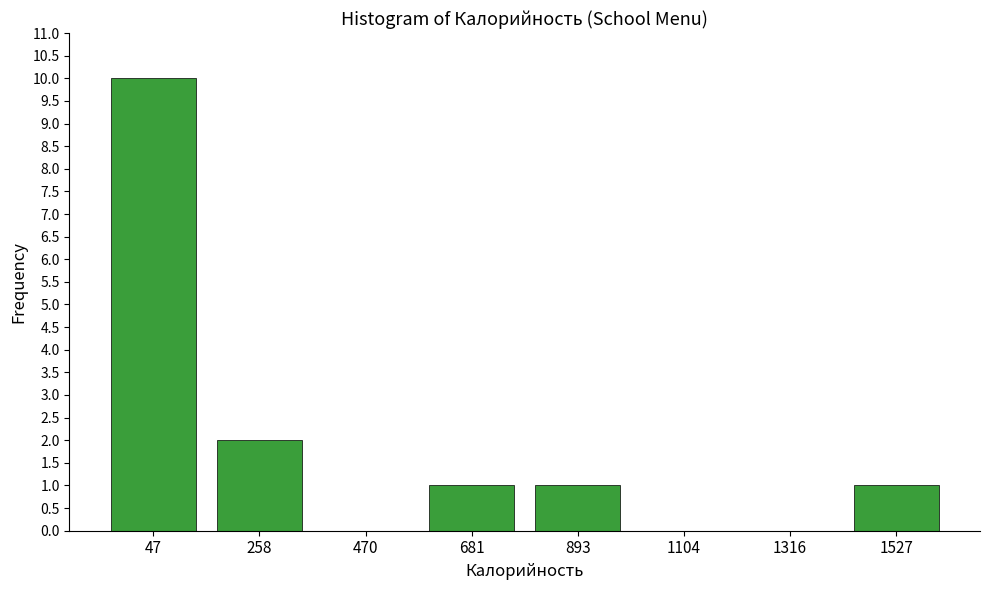

Reading left to right, transcribe all the data shown in this chart.

47=10	258=2	470=0	681=1	893=1	1104=0	1316=0	1527=1